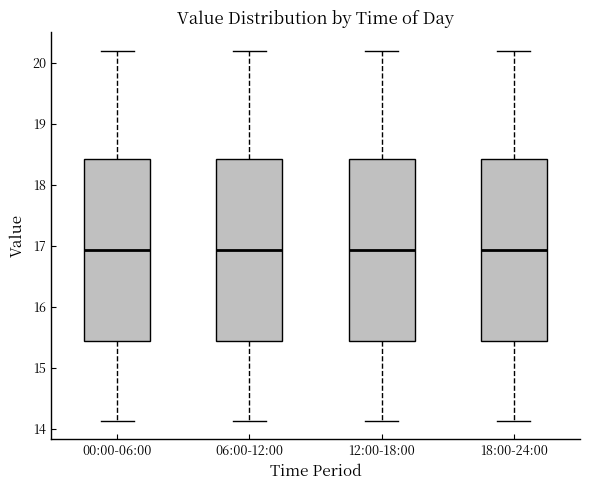

Where does the upper whisker of the box for 12:00-18:00 end on the y-axis? The values are not printed on the chart, so give them approximately, as read against the axis.

20.2